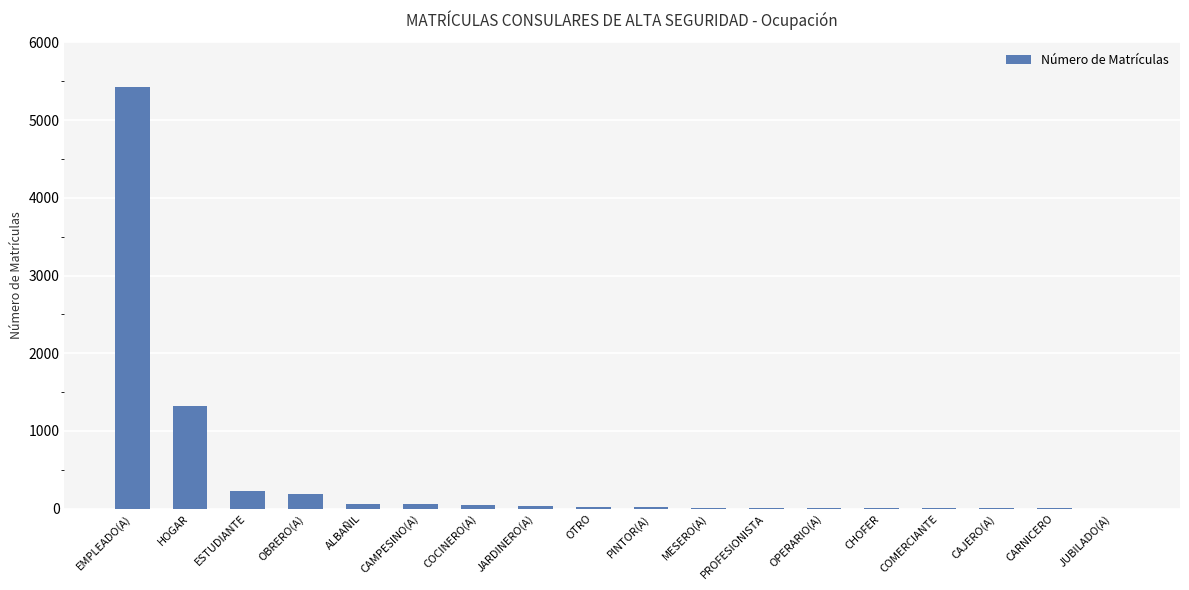

What is the sum of all values?

7446